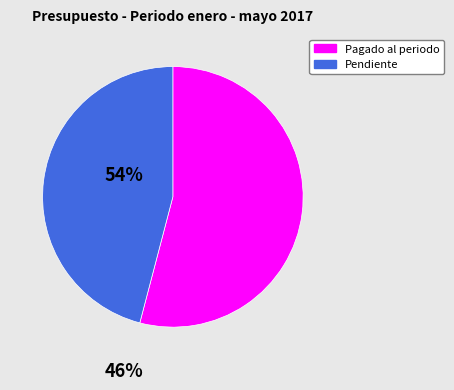

Does any single category account for the majority?

Yes